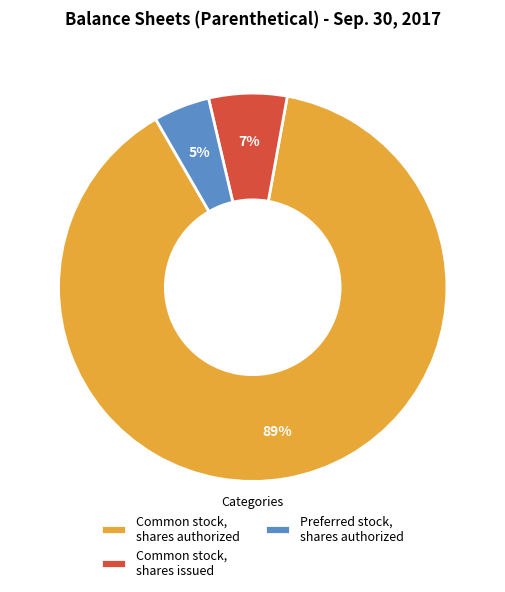

To the nearest percent, what is the average slice percentage?

33%